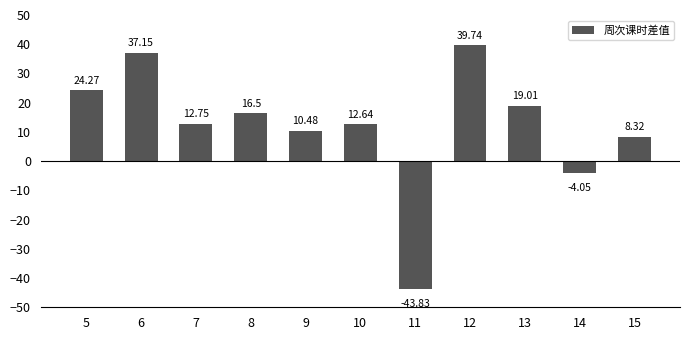

Which has a higher value, 10 or 13?

13